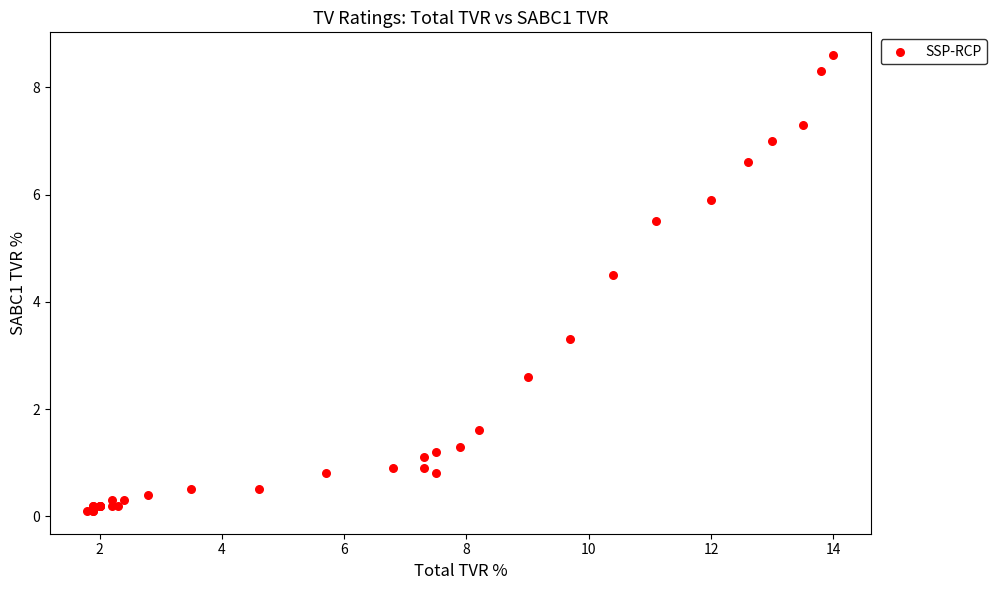

What Y value in the scatter plot is closest to 4?

4.5